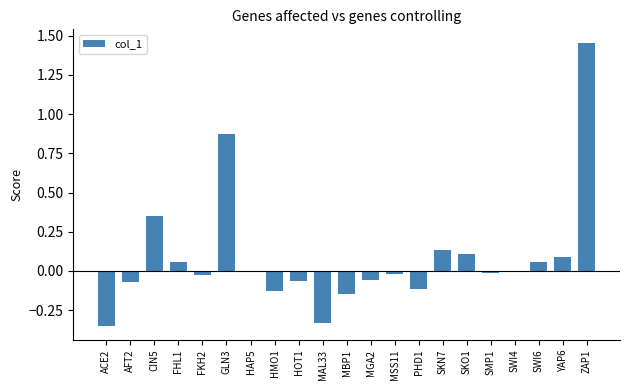

What is the change in value from FHL1 to MAL33?

-0.4